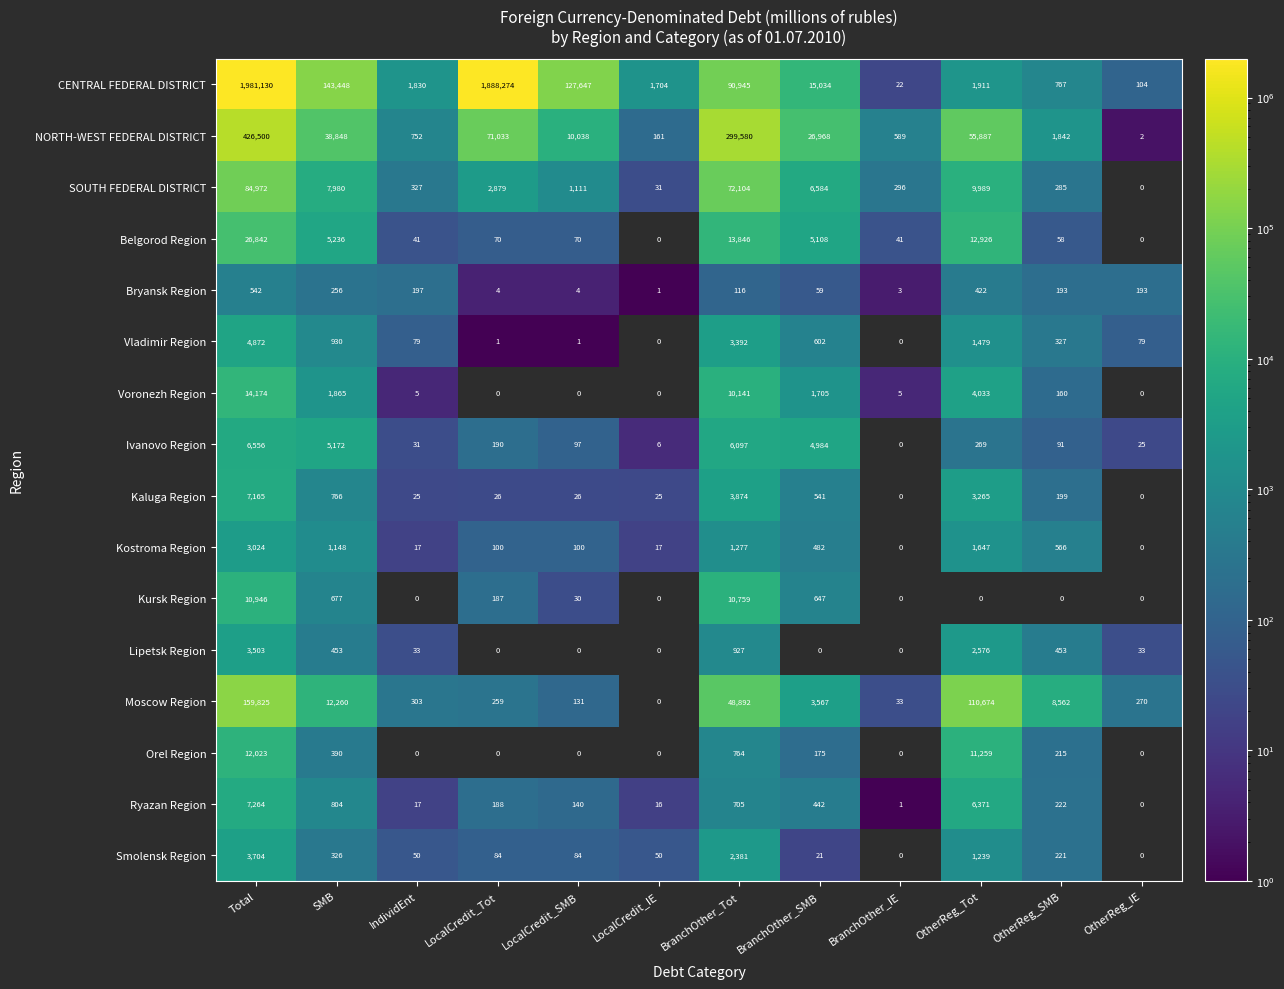

How many series are shown in this chart?

16